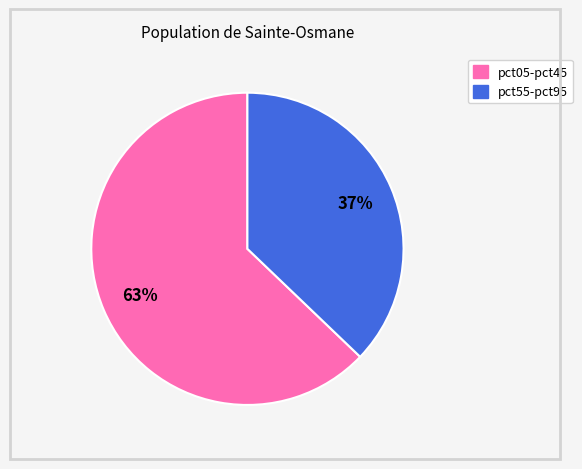

How many slices are in this pie chart?

2